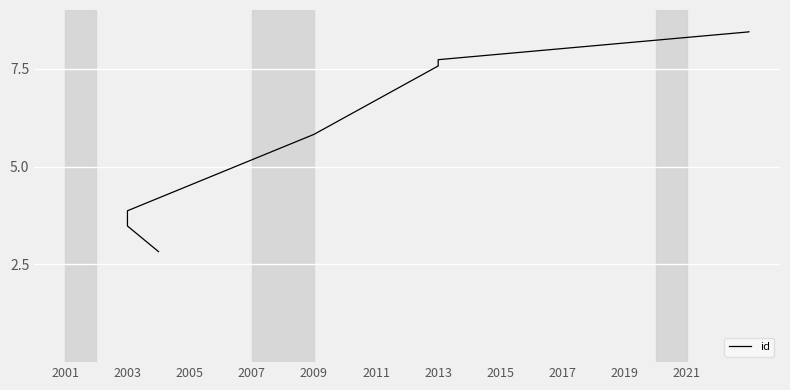

What is the value of the 2nd point from the left?

3.5